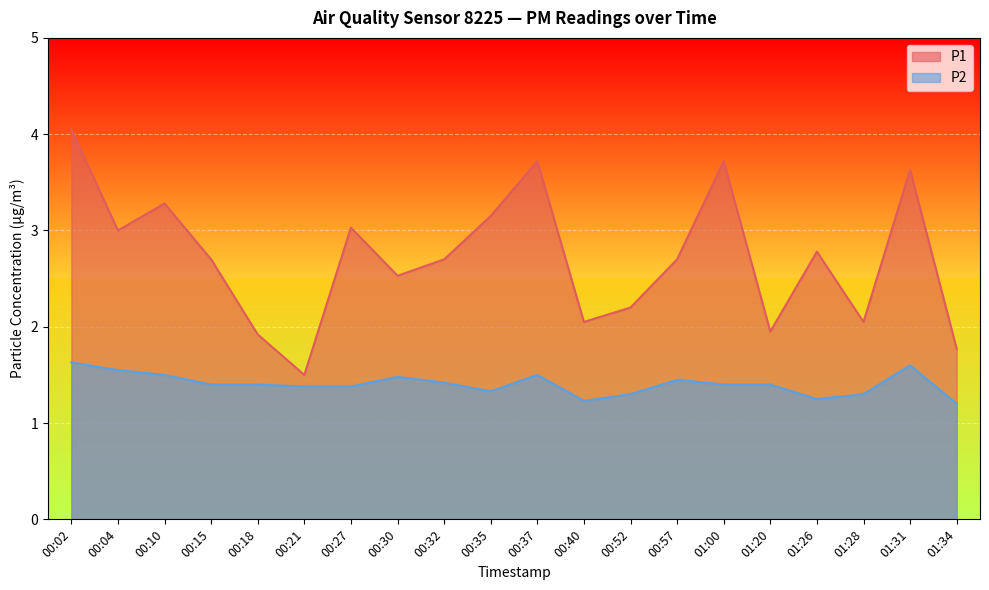

What is the lowest value of the P1 series?

1.5